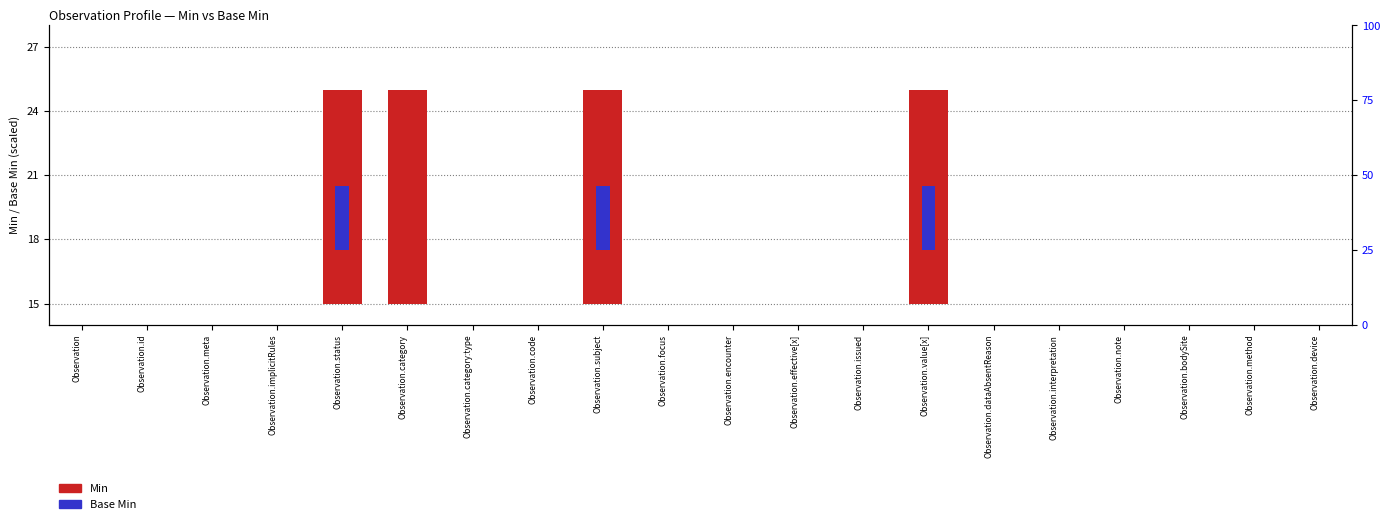

Rank the categories by Base Min value from highest to lowest.

Observation.status, Observation.subject, Observation.value[x], Observation, Observation.id, Observation.meta, Observation.implicitRules, Observation.category, Observation.category:type, Observation.code, Observation.focus, Observation.encounter, Observation.effective[x], Observation.issued, Observation.dataAbsentReason, Observation.interpretation, Observation.note, Observation.bodySite, Observation.method, Observation.device